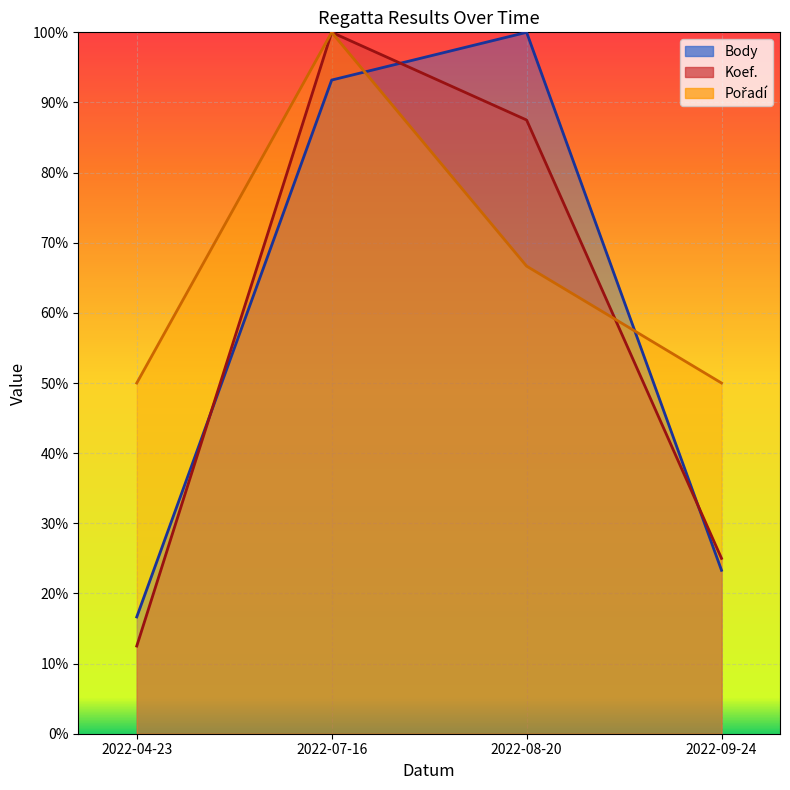

Rank the series by their average value, from highest to lowest.

Pořadí, Body, Koef.